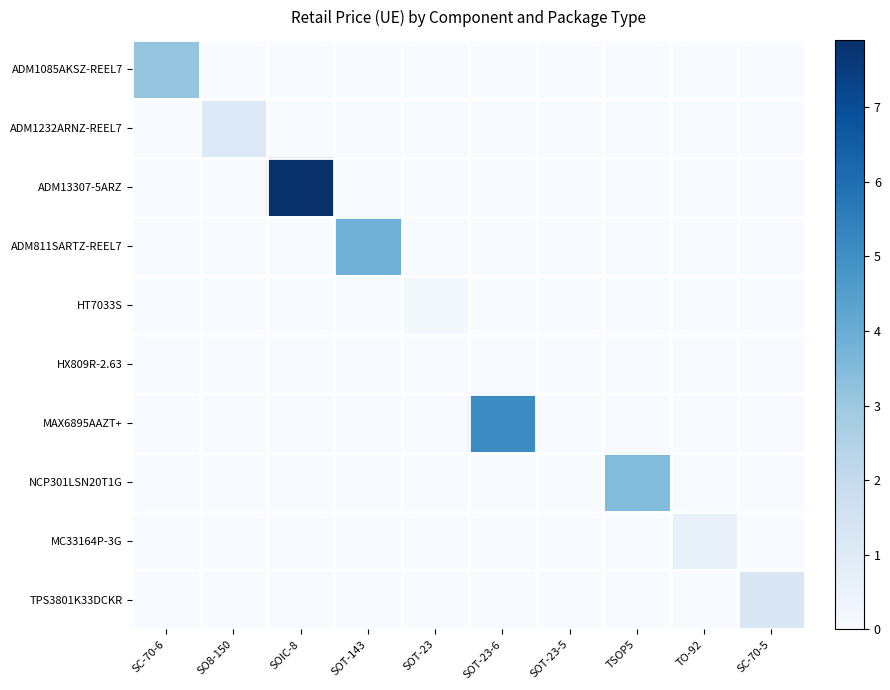

Which label corresponds to the largest value in the chart?

SOIC-8